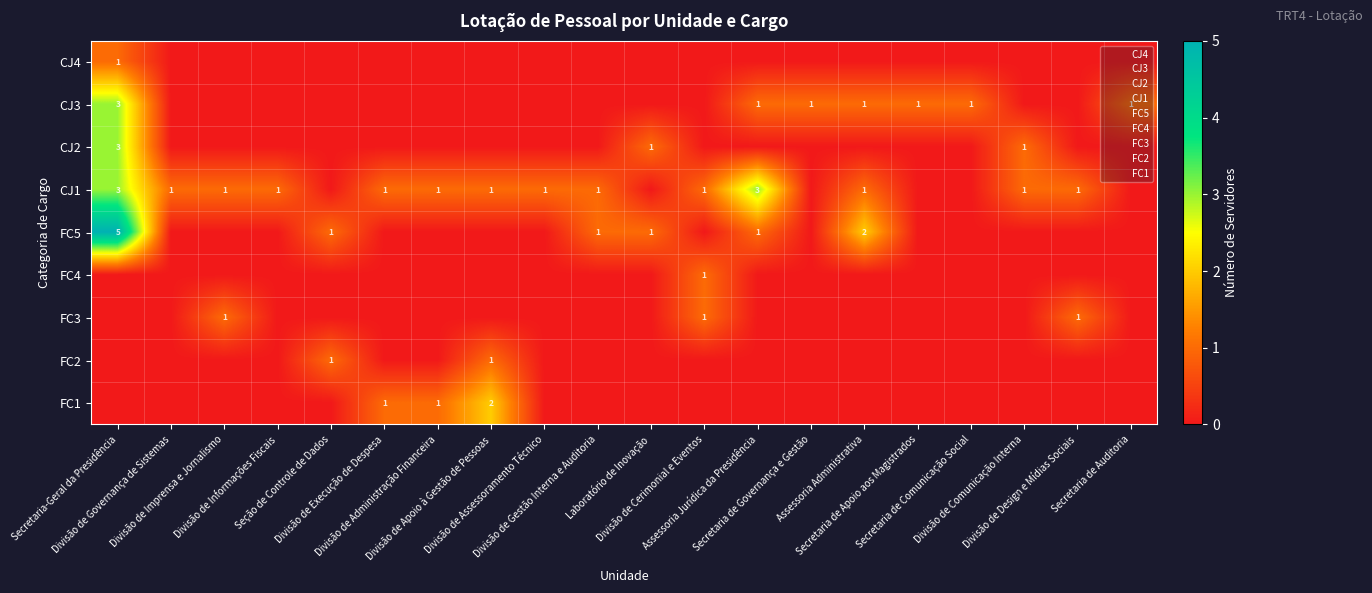

Between Laboratório de Inovação and Assessoria Administrativa, which is larger?

Laboratório de Inovação